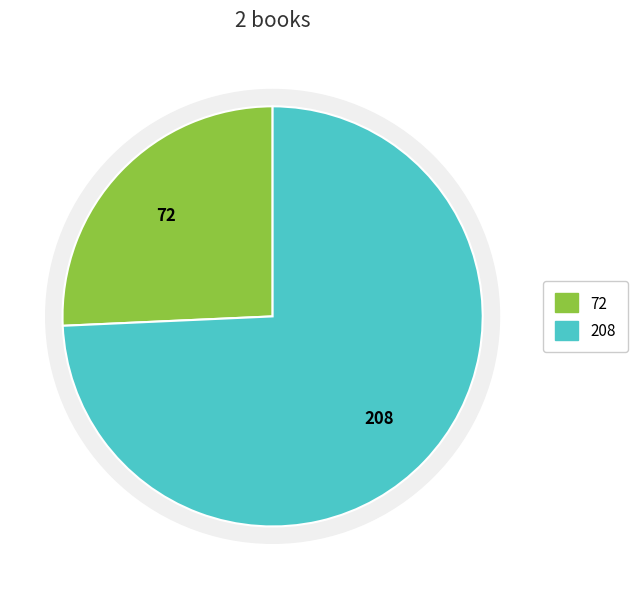

Is it true that 10964 is 63% of the pie?

False